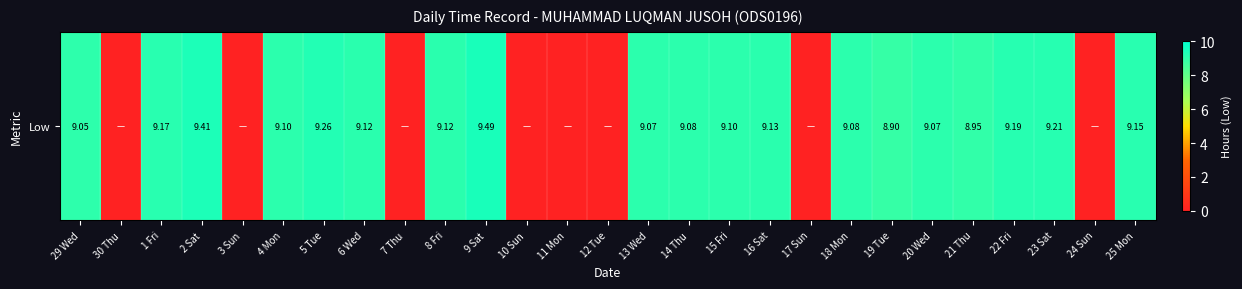

What value does the data have at 21 Thu?

8.9